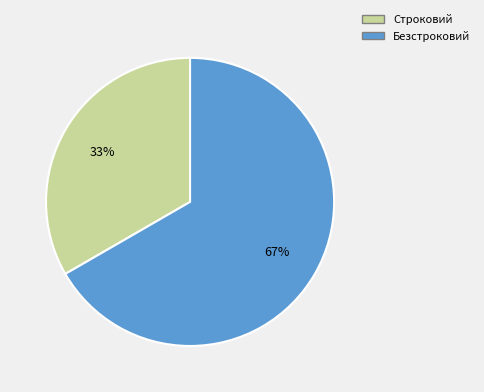

Between Безстроковий and Строковий, which is larger?

Безстроковий